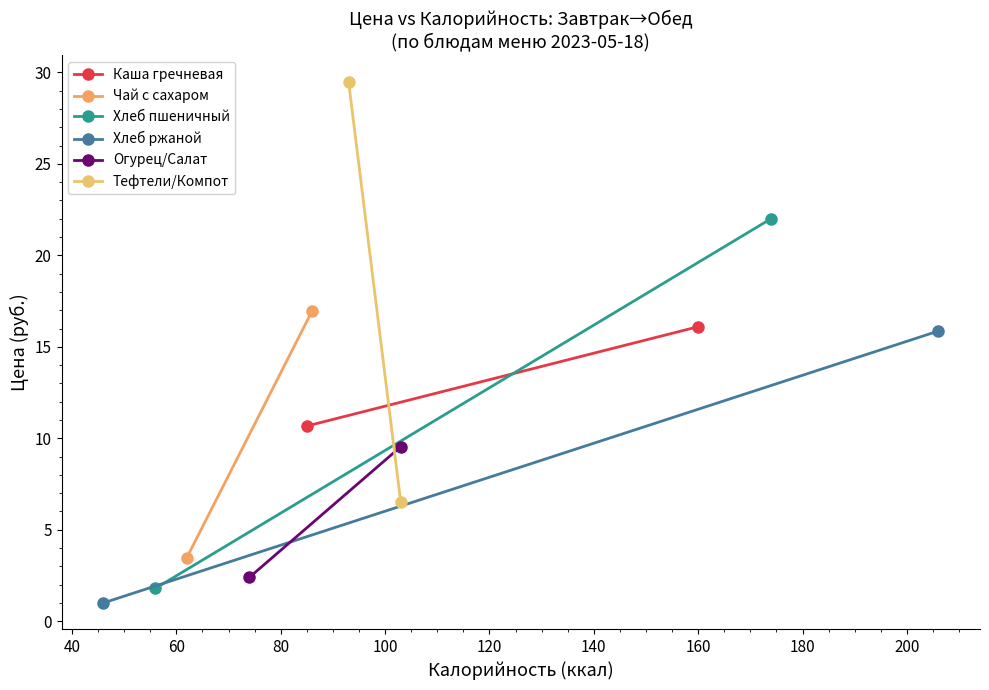

True or false: Чай с сахаром has a value of 5.5 at 40.

False